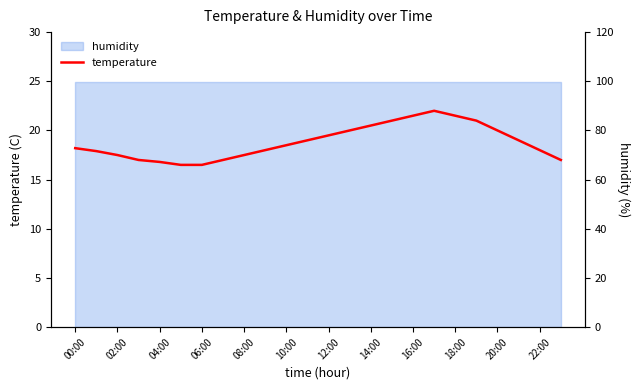

Reading left to right, what are all the values shown in this chart?

18.2	17.9	17.5	17.0	16.8	16.5	16.5	17.0	17.5	18.0	18.5	19.0	19.5	20.0	20.5	21.0	21.5	22.0	21.5	21.0	20.0	19.0	18.0	17.0